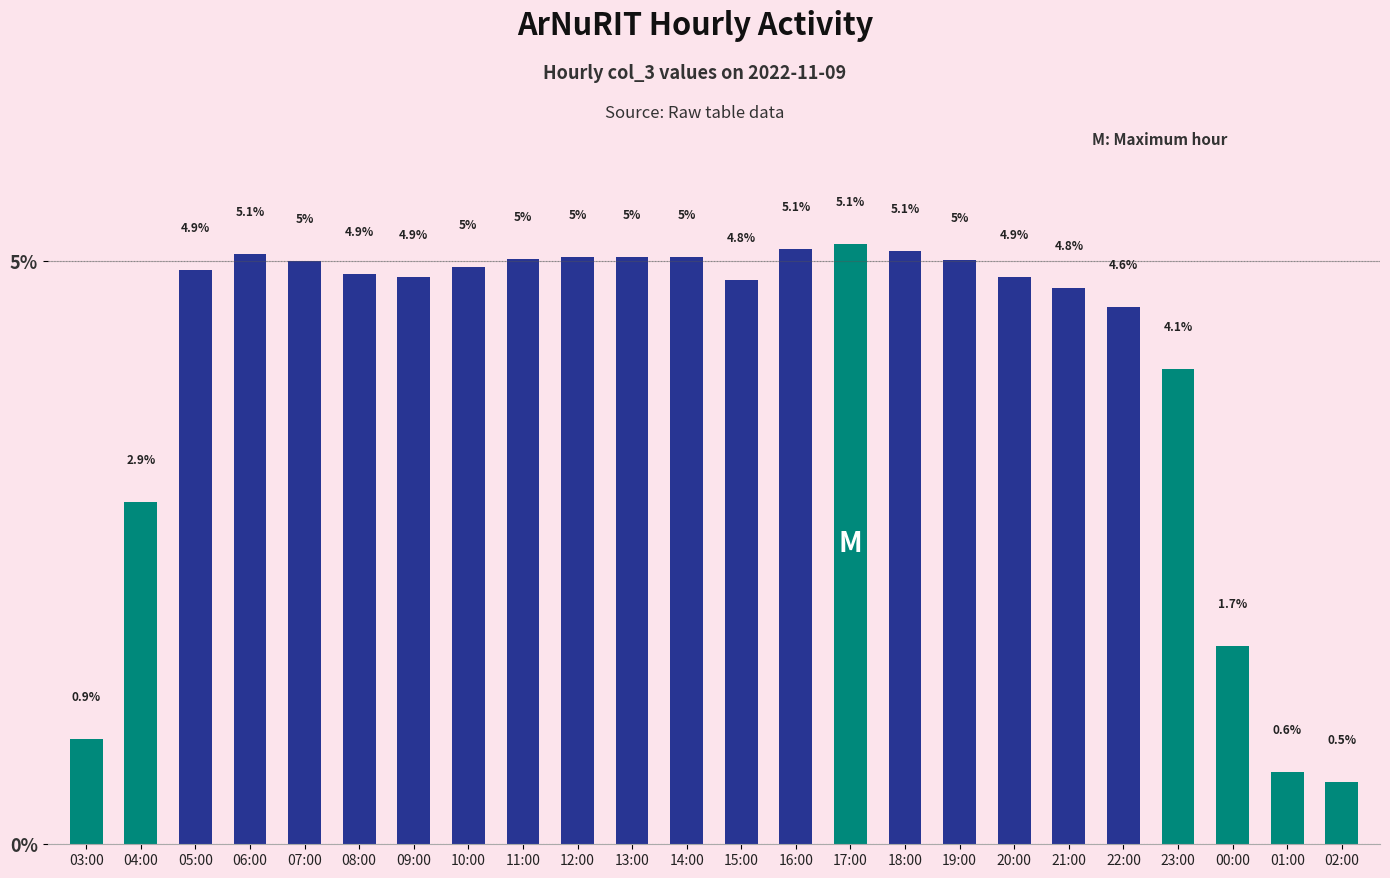

What is the value of the 19th bar from the left?

4.8